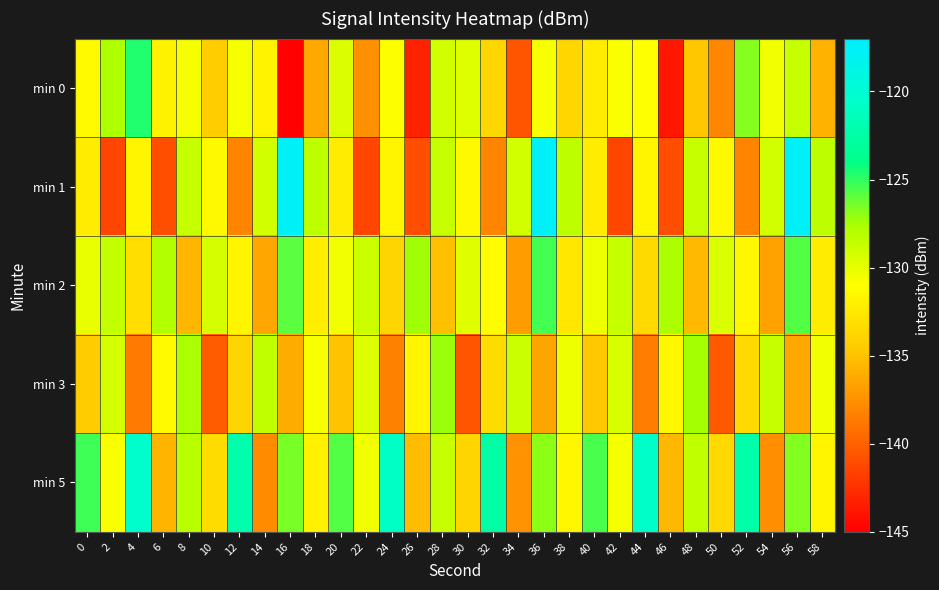

Count the number of data series in this chart.

5